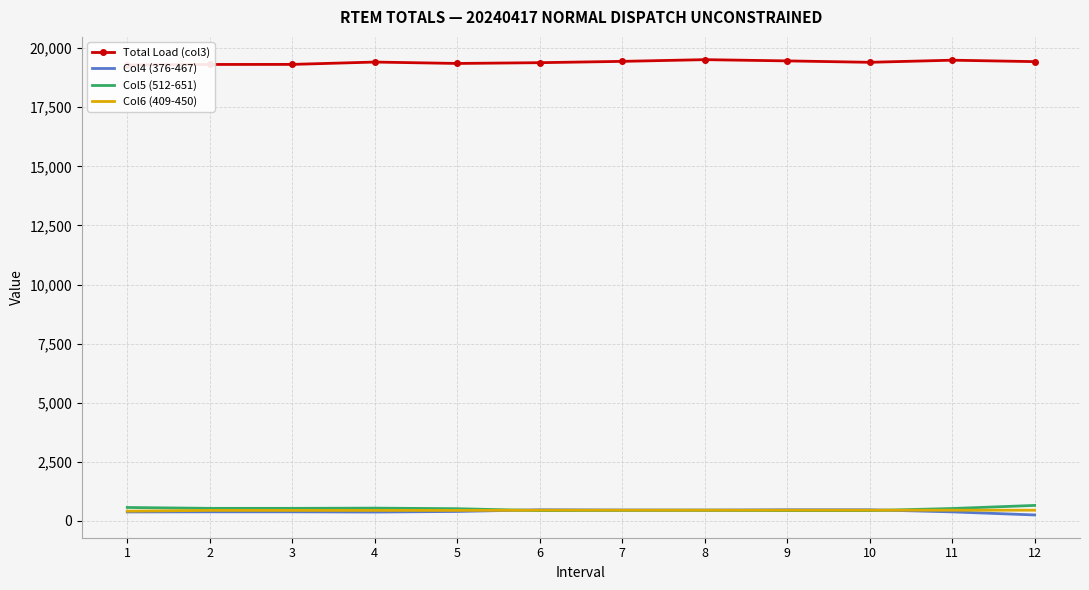

What is the difference between the Total Load (col3) values at 2 and 11?

180.4